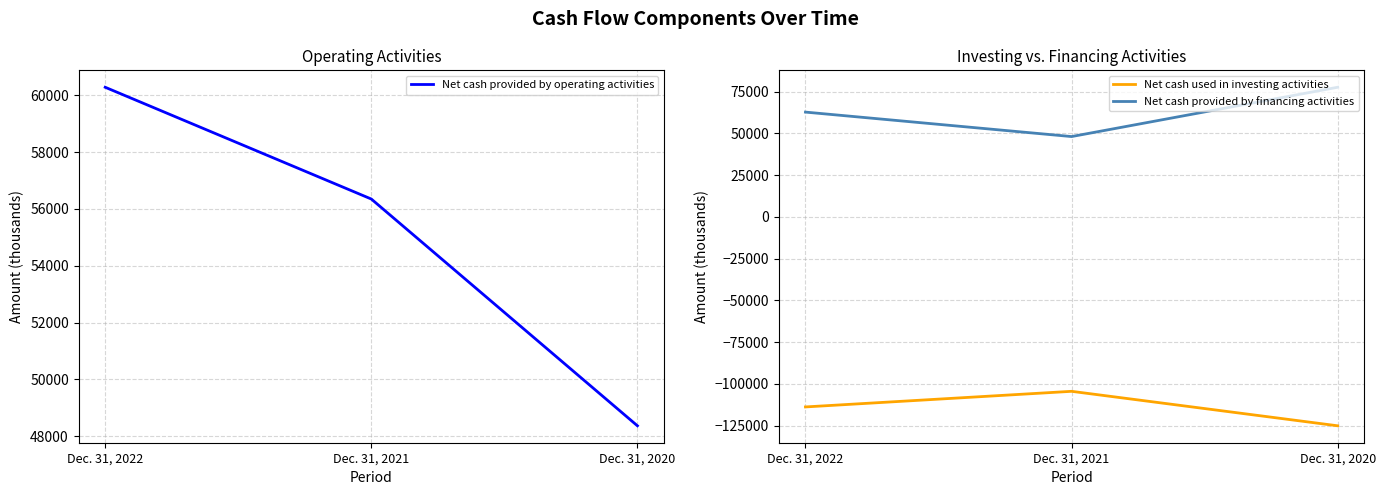

What is the sum of the Net cash used in investing activities values at Dec. 31, 2022 and Dec. 31, 2021?

-218199